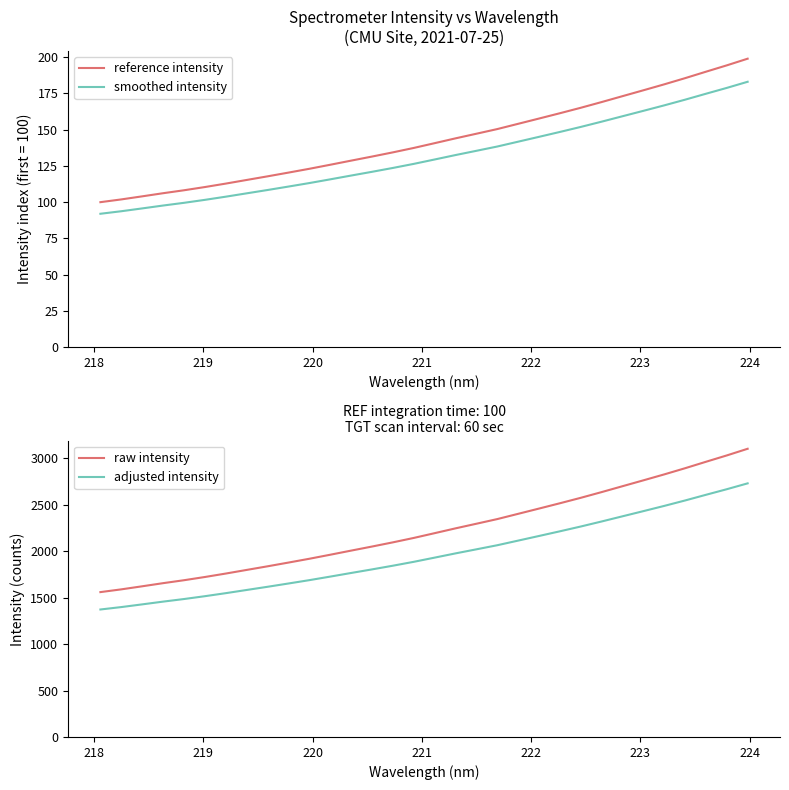

True or false: adjusted intensity and raw intensity intersect in this chart.

False